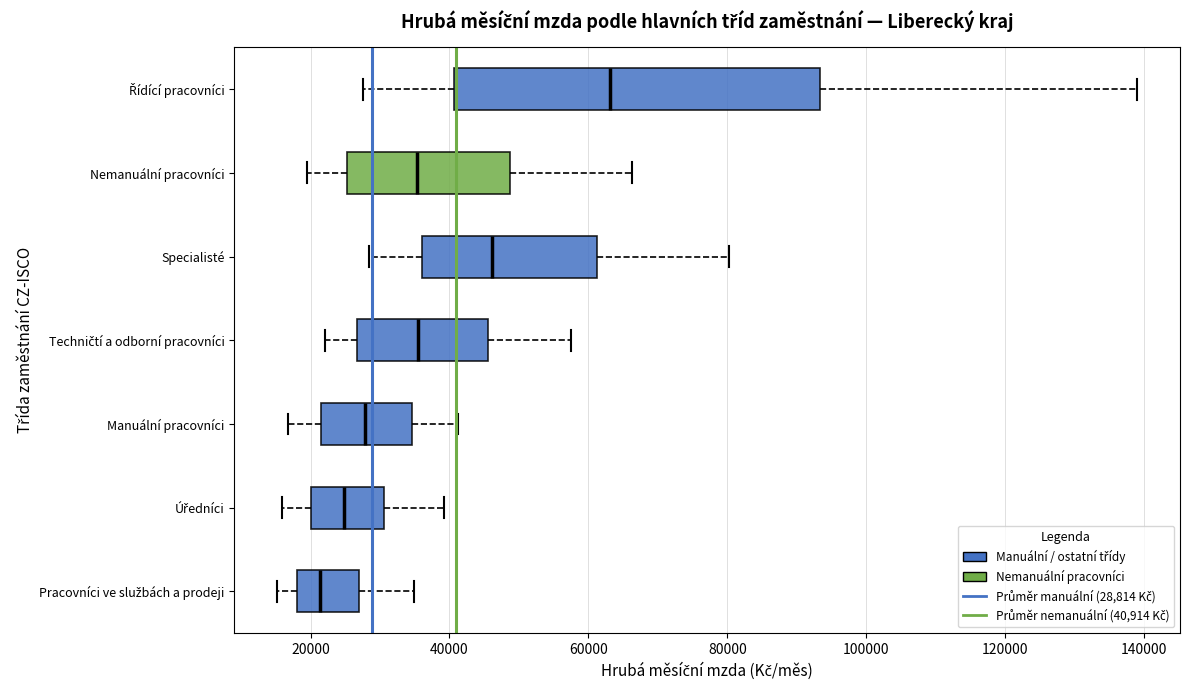

Reading bottom to top, transcribe this box plot: for each box, give where its median line is, the range the box spans, and where its two whiskers end, as read against the x-axis. The values are not printed on the chart, so give them approximately, as read against the axis.

Pracovníci ve službách a prodeji: median 22000, box 18000 to 26000, whiskers 16000 to 34000
Úředníci: median 24000, box 20000 to 30000, whiskers 16000 to 40000
Manuální pracovníci: median 28000, box 22000 to 34000, whiskers 16000 to 42000
Techničtí a odborní pracovníci: median 36000, box 26000 to 46000, whiskers 22000 to 58000
Specialisté: median 46000, box 36000 to 62000, whiskers 28000 to 80000
Nemanuální pracovníci: median 36000, box 26000 to 48000, whiskers 20000 to 66000
Řídící pracovníci: median 64000, box 40000 to 94000, whiskers 28000 to 140000